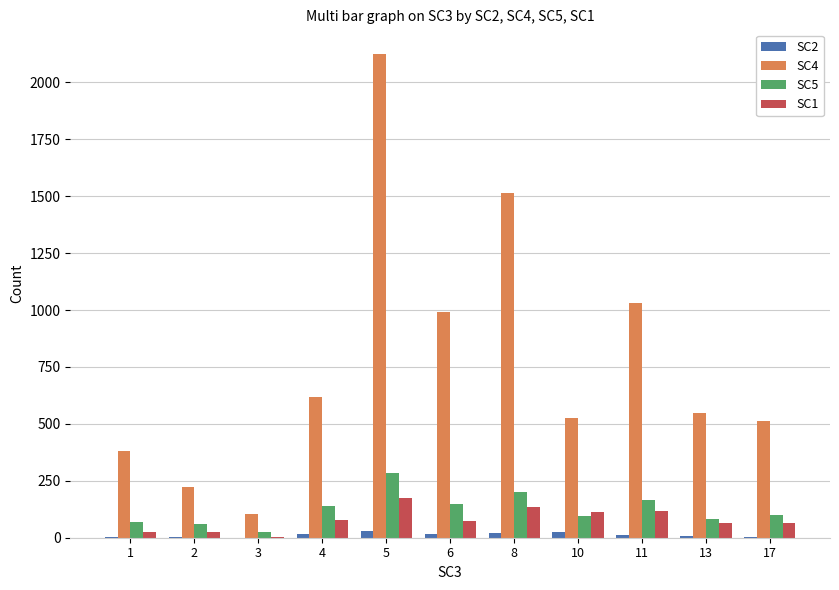

Count the number of categories in the chart.

11